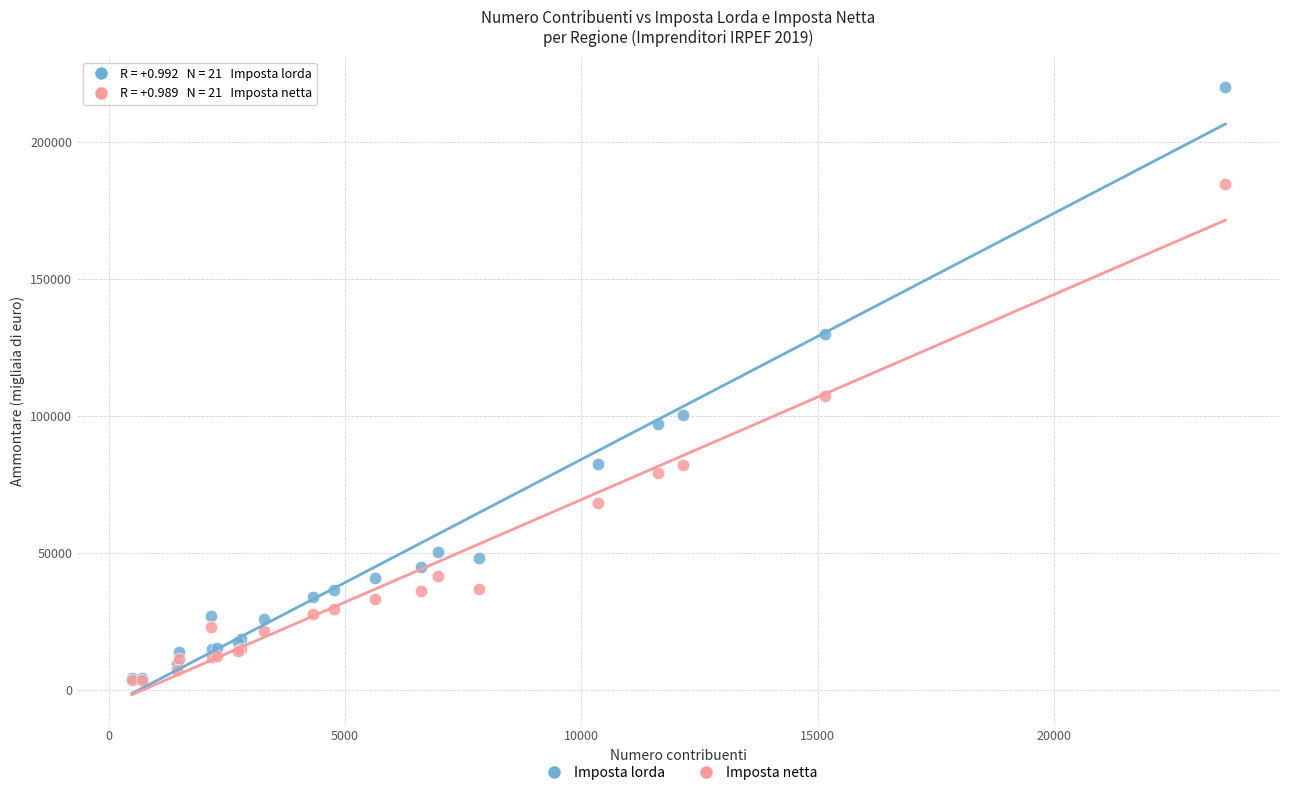

Which series has the largest Y range (max minus min)?

Imposta lorda